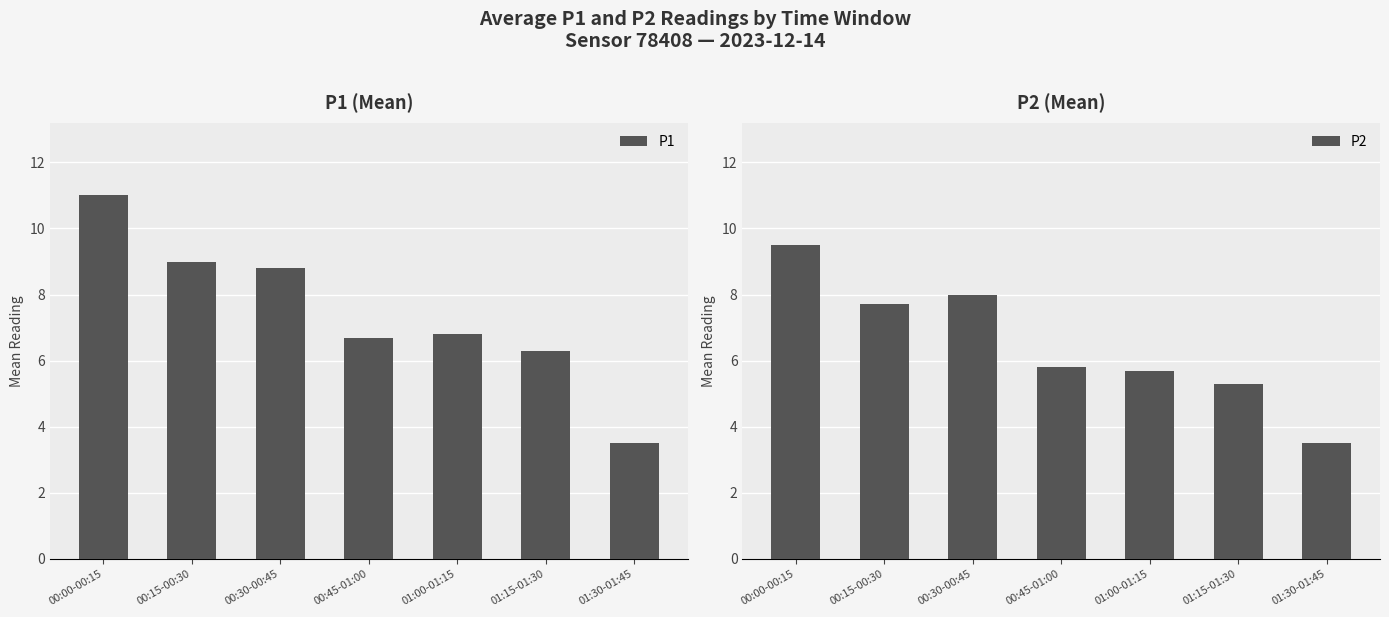

Reading right to left, extract all data points from this chart.

P1: 3.5	6.3	6.8	6.7	8.8	9.0	11.0
P2: 3.5	5.3	5.7	5.8	8.0	7.7	9.5